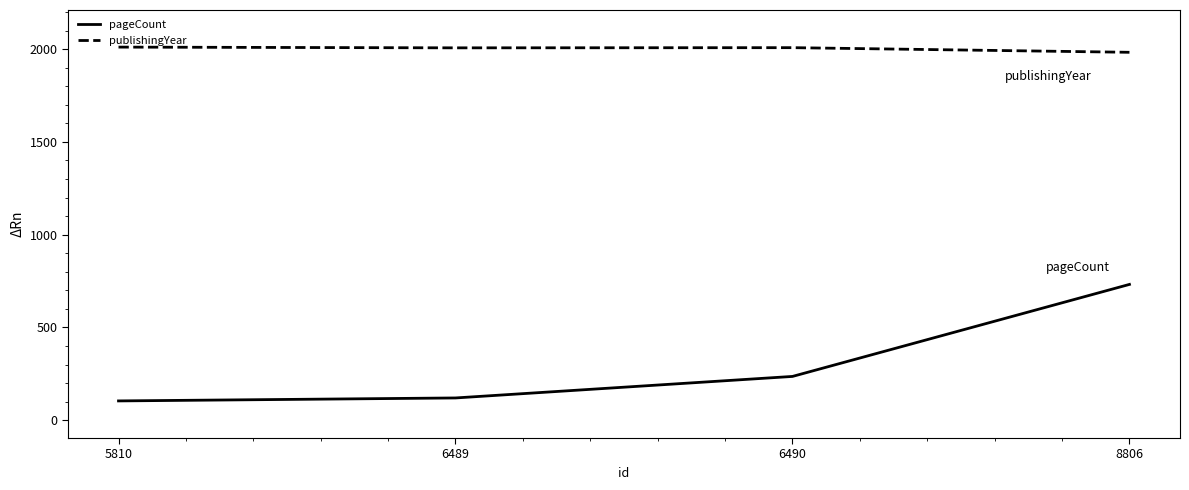

Rank the series at 6489 from highest to lowest value.

publishingYear, pageCount